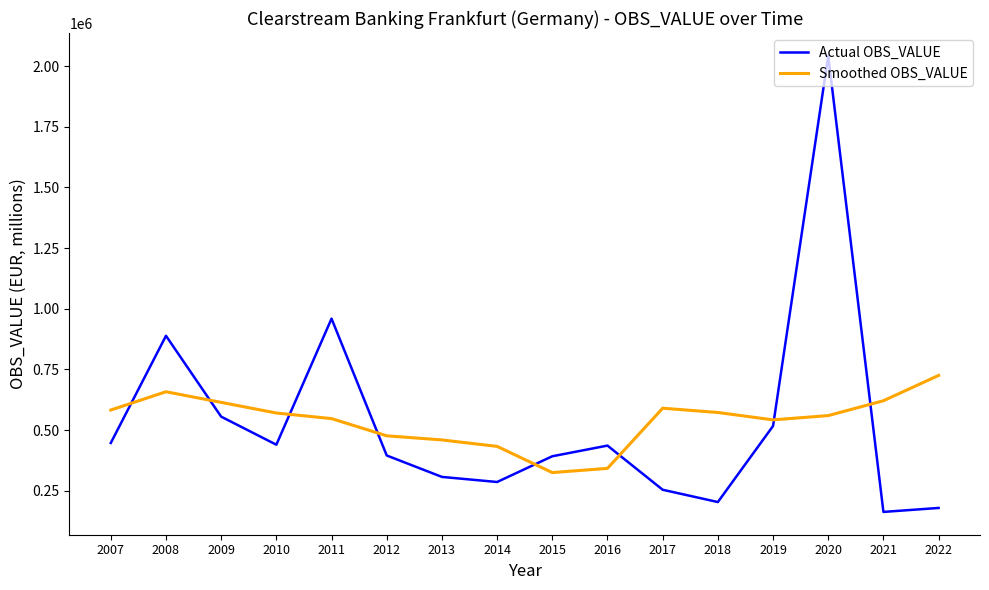

How many values in the Smoothed OBS_VALUE series exceed 570091?

8